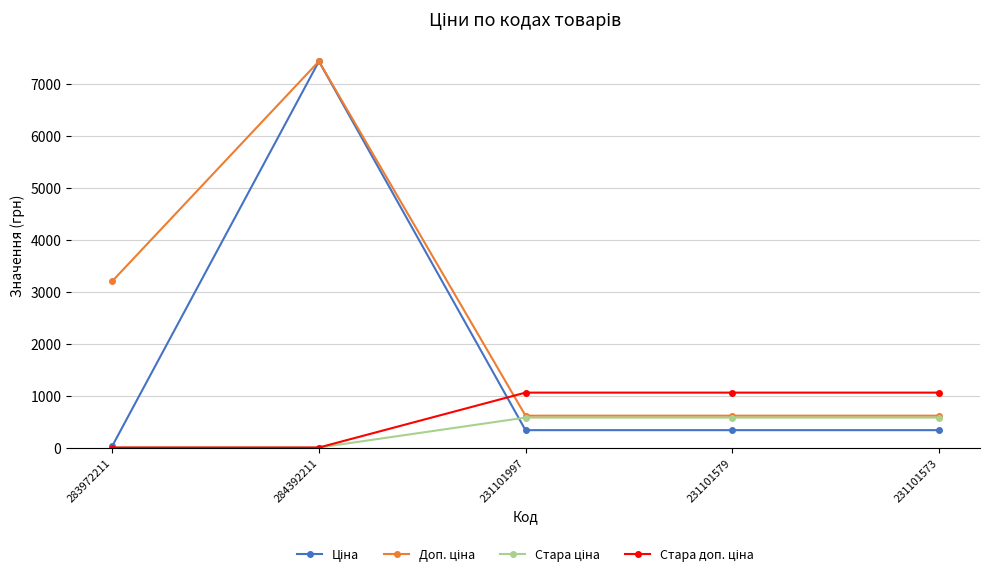

What is the total value across all series at 231101579?

2581.2